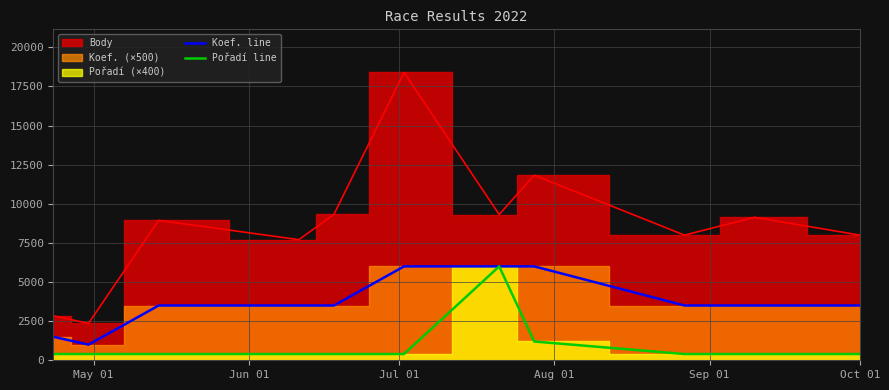

Reading left to right, what are all the values shown in this chart?

Body: 2838	2360	8940	7707	9320	18388	9314	11827	7997	9136	7997
Koef.: 1500	1000	3500	3500	3500	6000	6000	6000	3500	3500	3500
Pořadí: 400	400	400	400	400	400	6000	1200	400	400	400